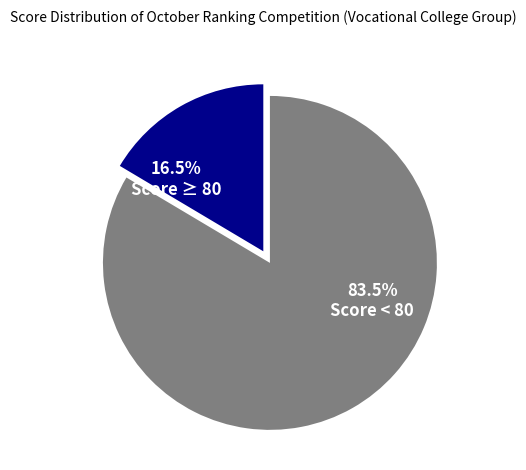

Does any single category account for the majority?

Yes